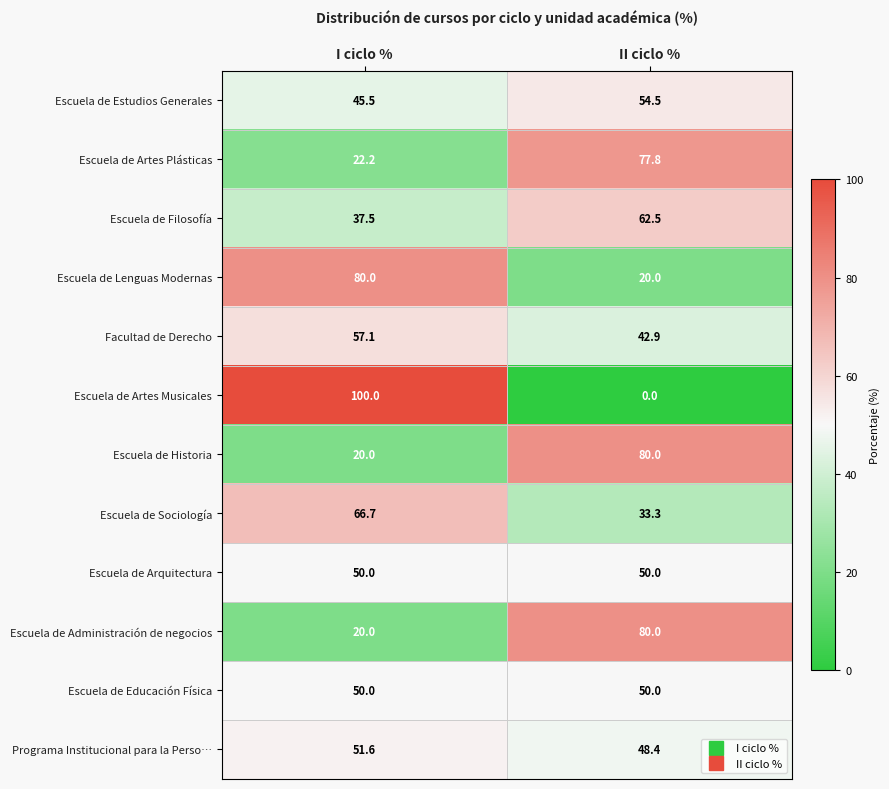

What is the difference between the Escuela de Sociología values at I ciclo % and II ciclo %?

33.4